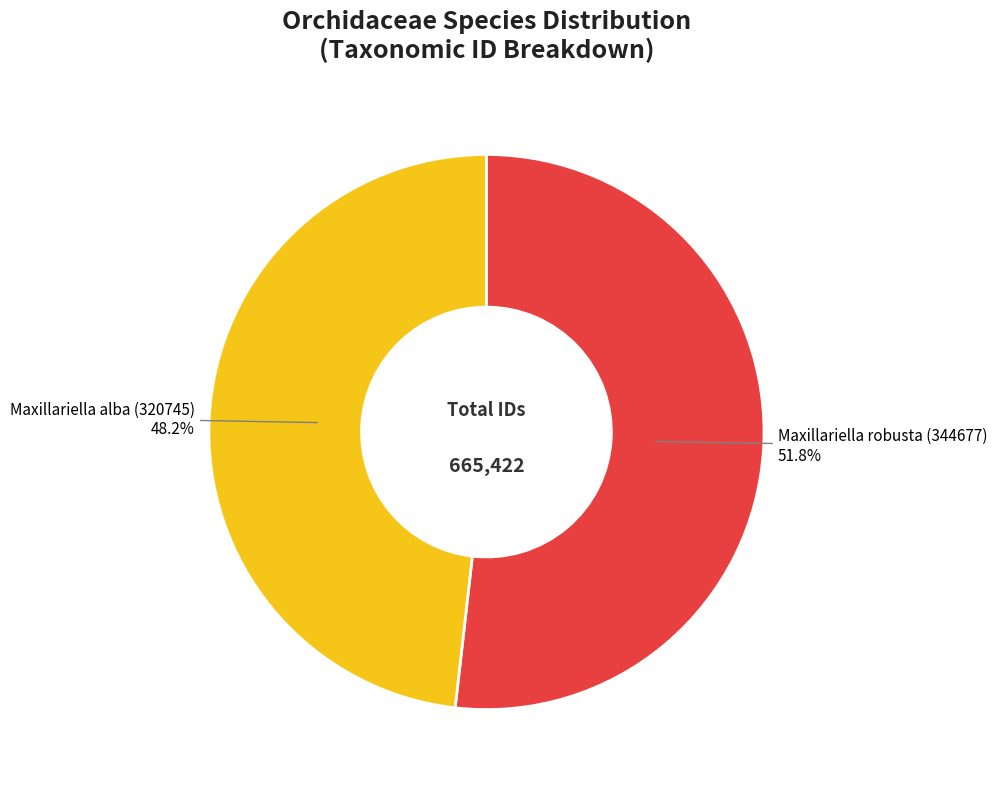

What is the total percentage of Maxillariella robusta (344677) and Maxillariella alba (320745)?

100.0%